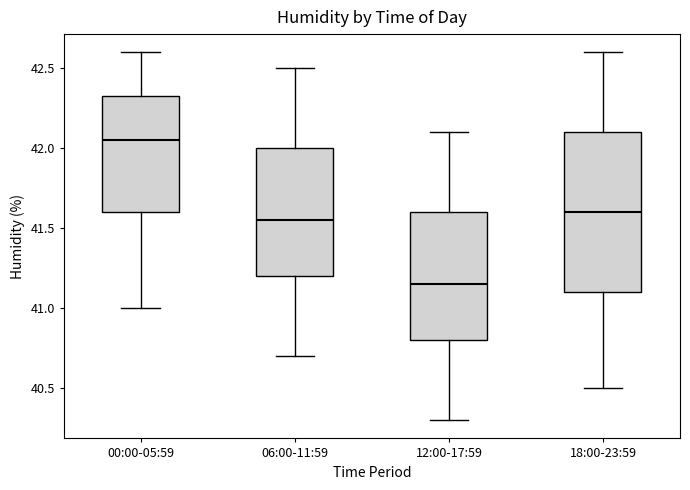

Which box's median line is the lowest?

12:00-17:59